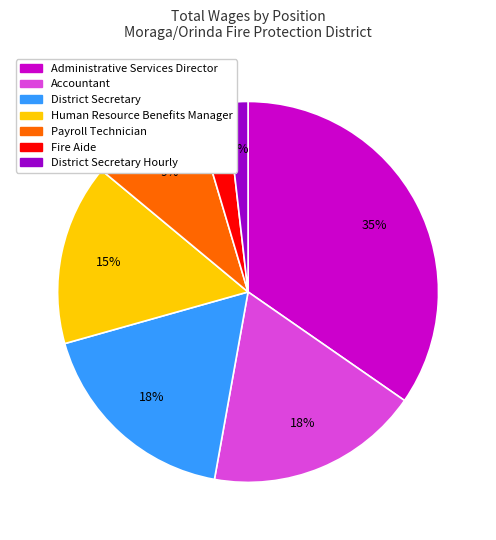

To the nearest percent, what percentage of the pie is Accountant?

18%